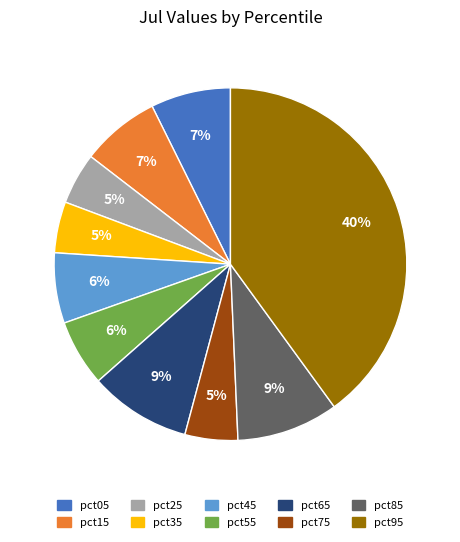

How many slices are in this pie chart?

10